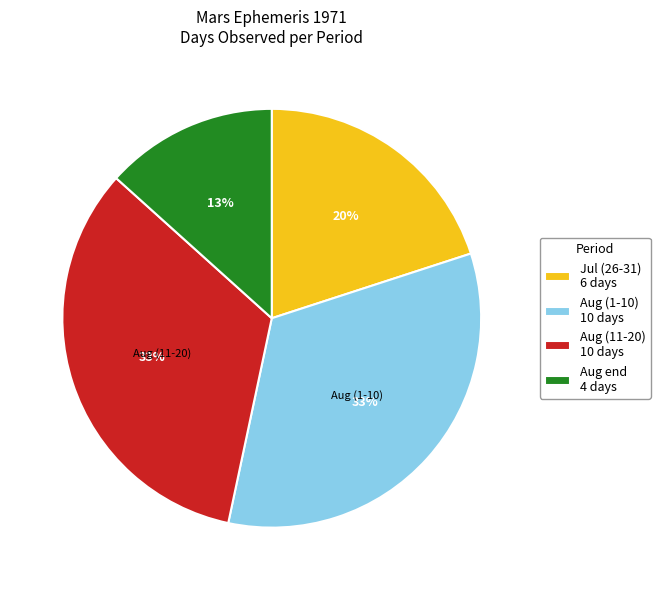

Count the number of slices in the pie.

4